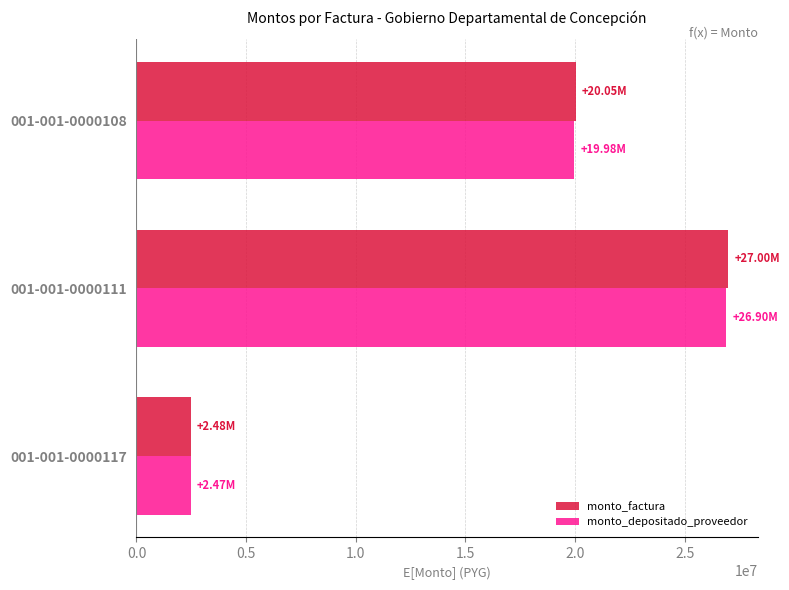

Between 001-001-0000117 and 001-001-0000108, which series saw the biggest shift?

monto_factura